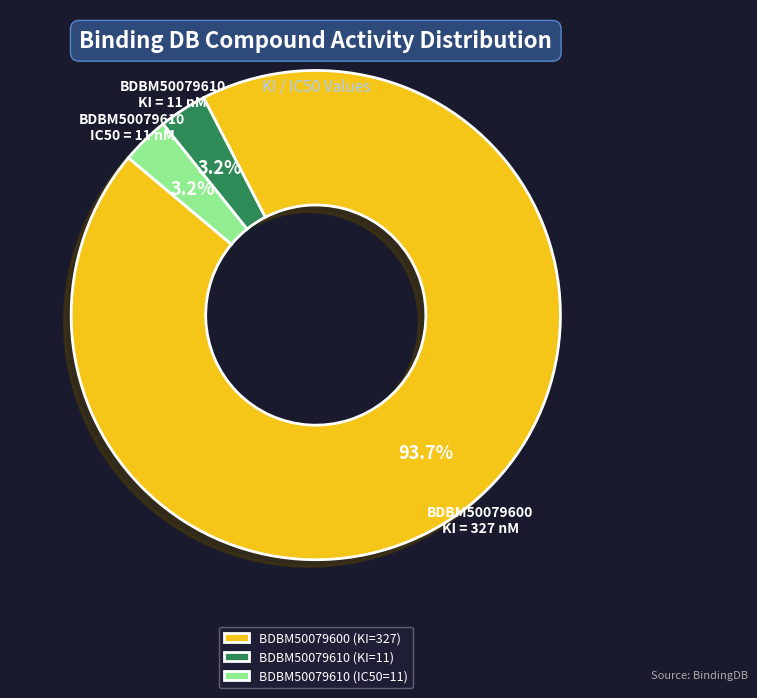

To the nearest percent, what is the average slice percentage?

33%